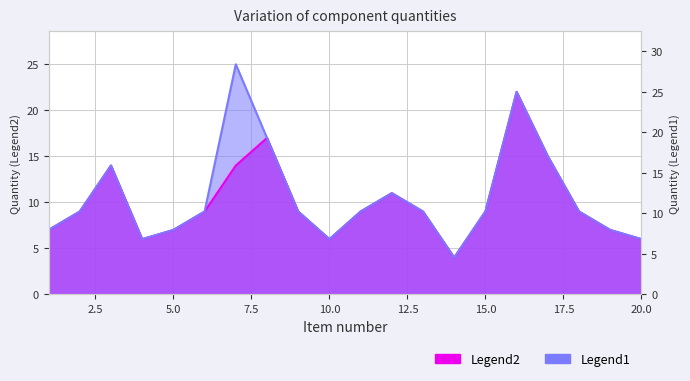

What is the smallest value displayed?

4